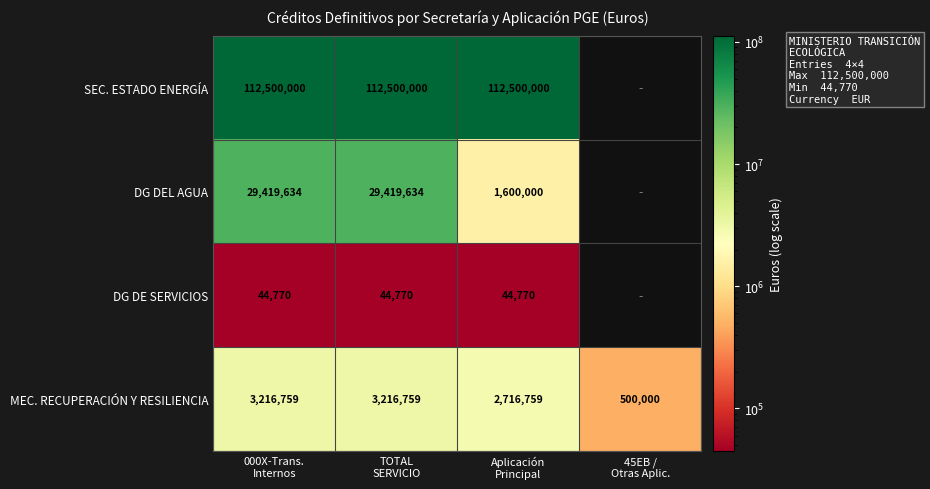

Count the MEC. RECUPERACIÓN Y RESILIENCIA values in the range 2716759 to 3216759.

3